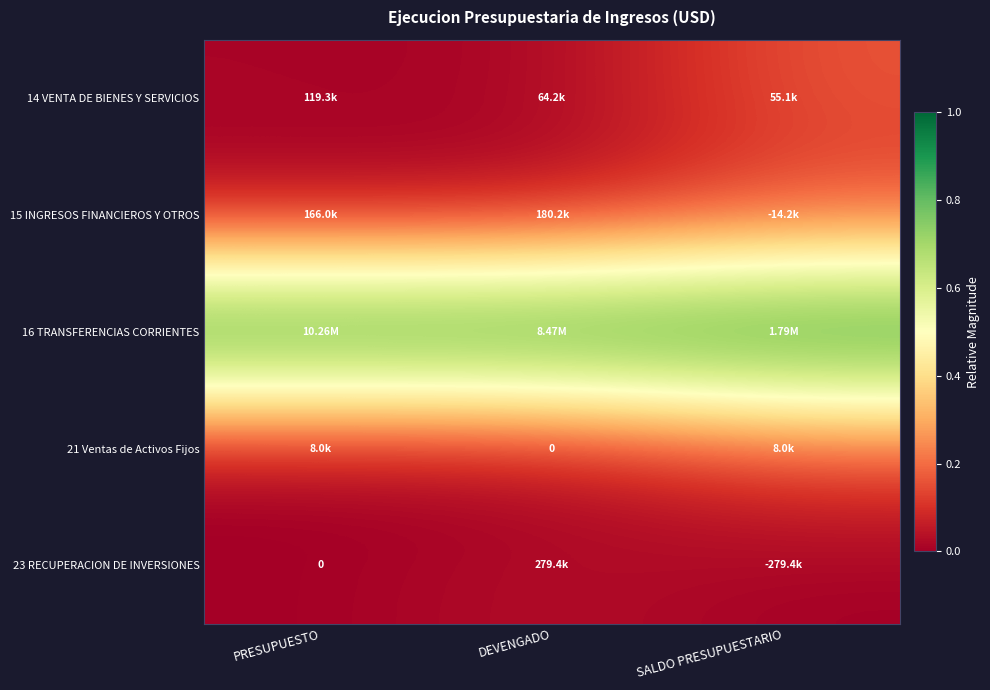

At how many categories does at least one series exceed 0?

3